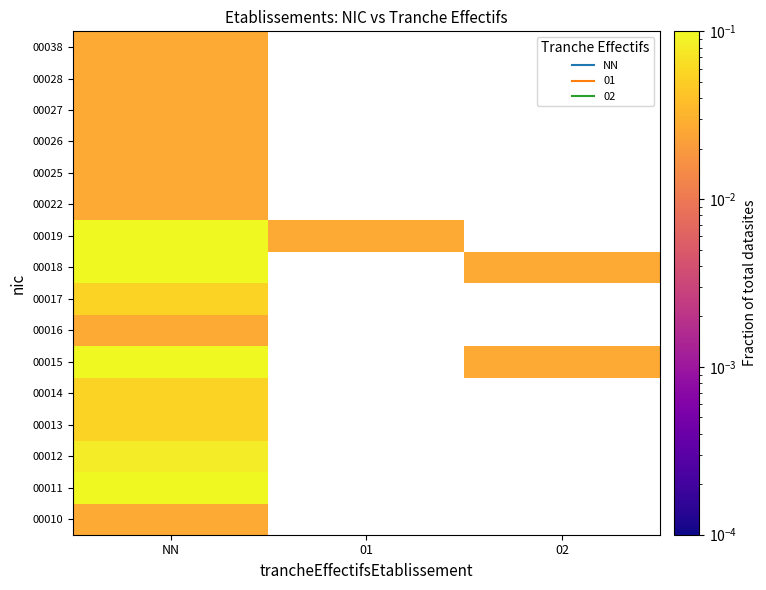

Which has a higher value, 02 or 01?

02